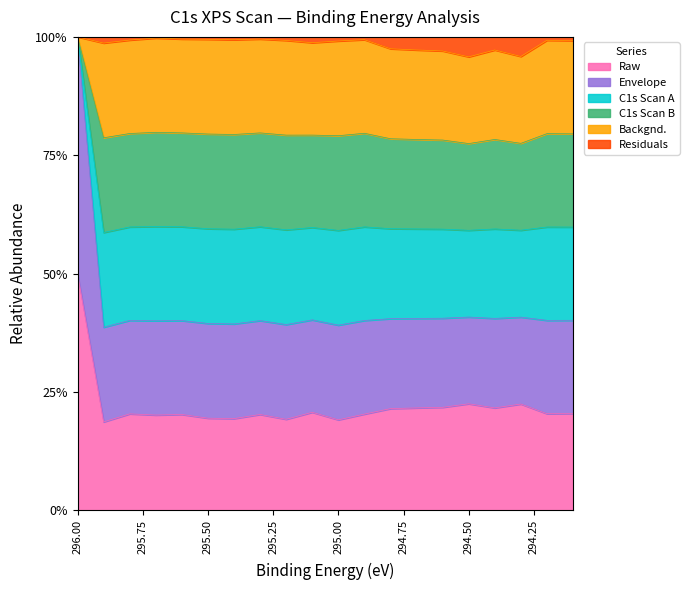

Which has a higher value, 294.1 or 295.2?

294.1